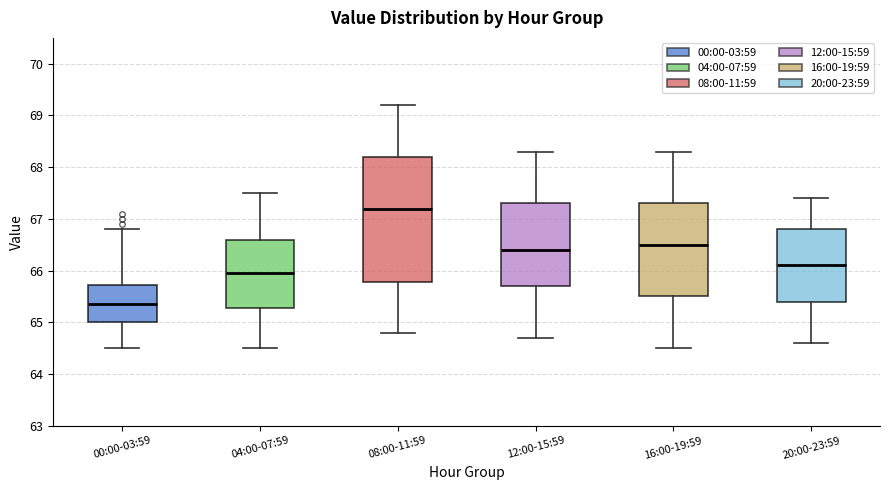

Reading left to right, transcribe this box plot: for each box, give where its median line is, the range the box spans, and where its two whiskers end, as read against the y-axis. The values are not printed on the chart, so give them approximately, as read against the axis.

00:00-03:59: median 65.4, box 65.0 to 65.7, whiskers 64.5 to 66.8
04:00-07:59: median 66.0, box 65.3 to 66.6, whiskers 64.5 to 67.5
08:00-11:59: median 67.2, box 65.8 to 68.2, whiskers 64.8 to 69.2
12:00-15:59: median 66.4, box 65.7 to 67.3, whiskers 64.7 to 68.3
16:00-19:59: median 66.5, box 65.5 to 67.3, whiskers 64.5 to 68.3
20:00-23:59: median 66.1, box 65.4 to 66.8, whiskers 64.6 to 67.4